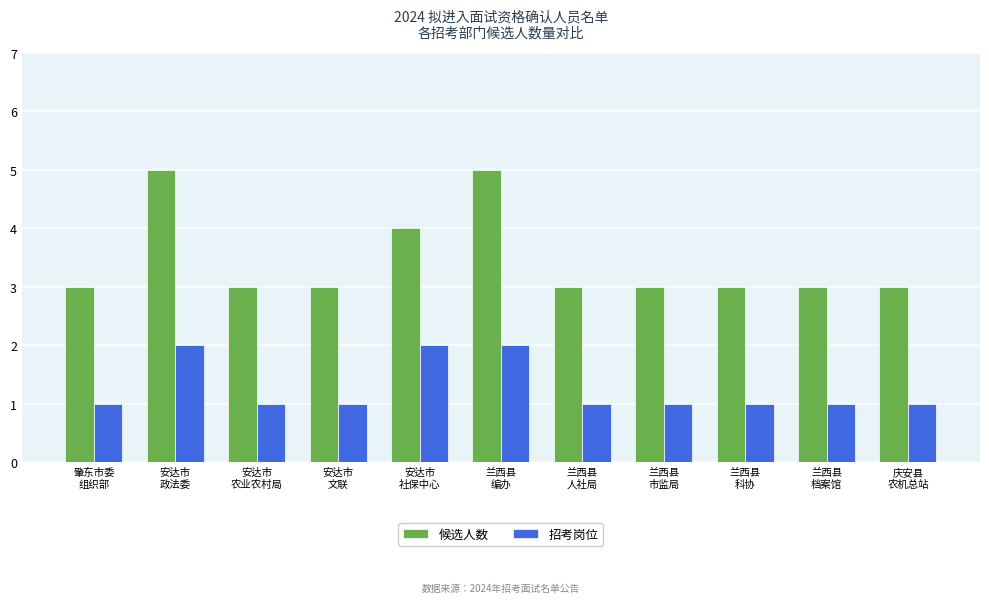

Is it true that 招考岗位 equals 2 at 兰西县
市监局?

False